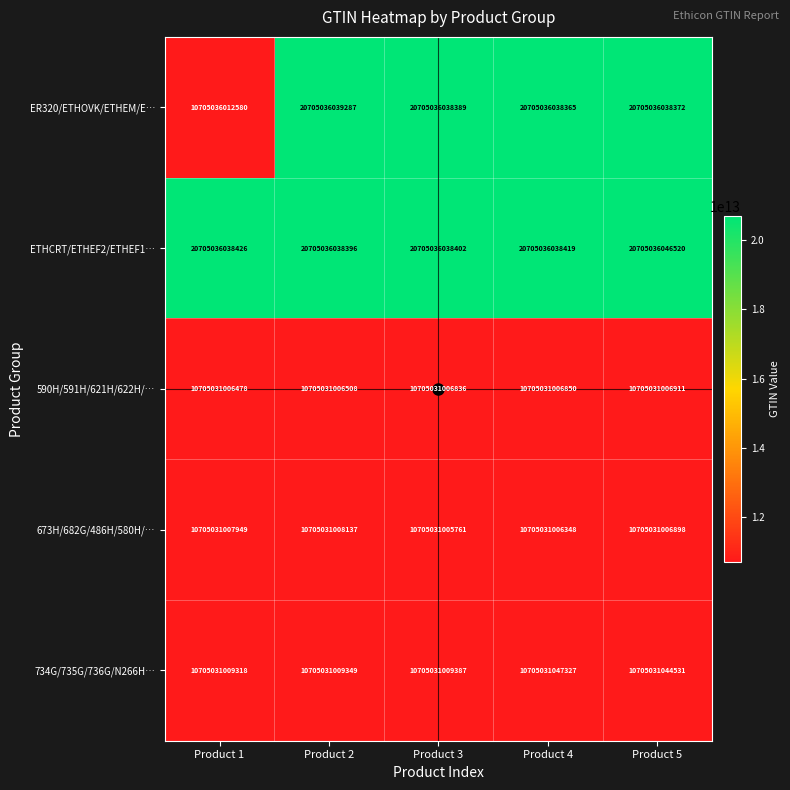

What is the difference between the ER320/ETHOVK/ETHEM/E… values at Product 4 and Product 3?

24